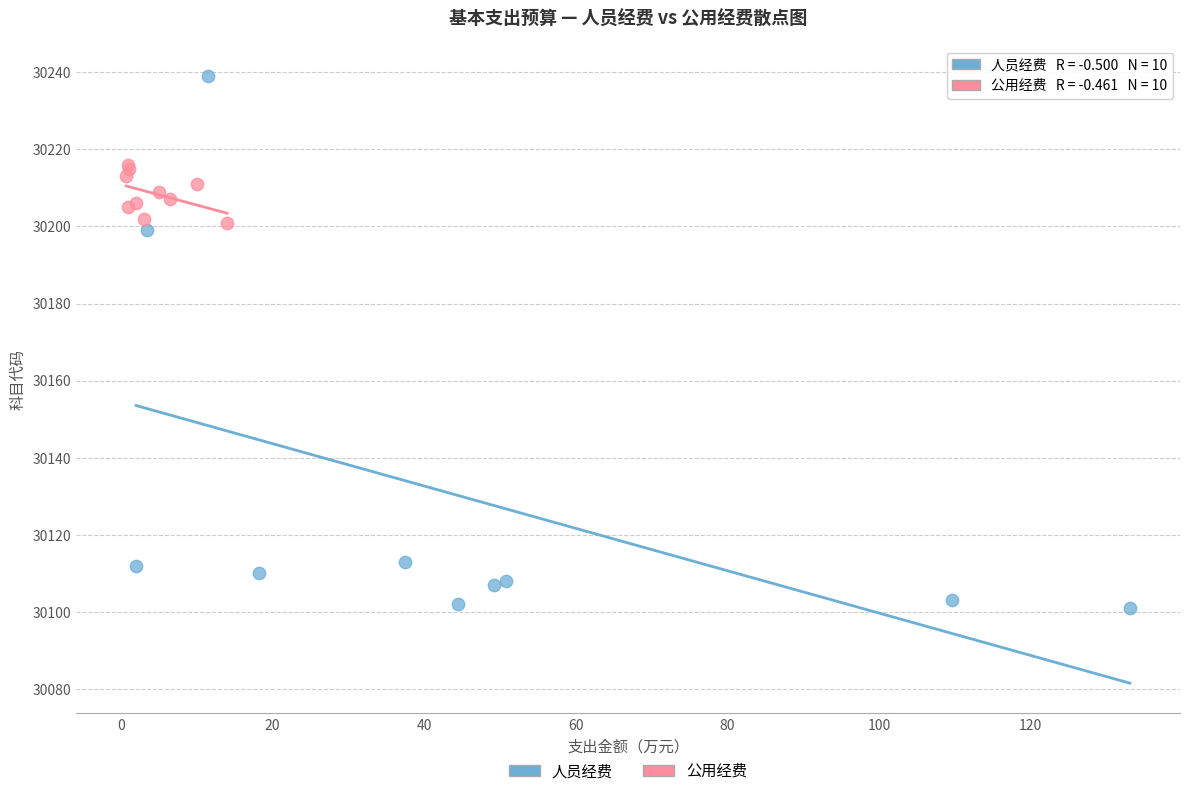

Which series reaches the minimum Y coordinate?

人员经费